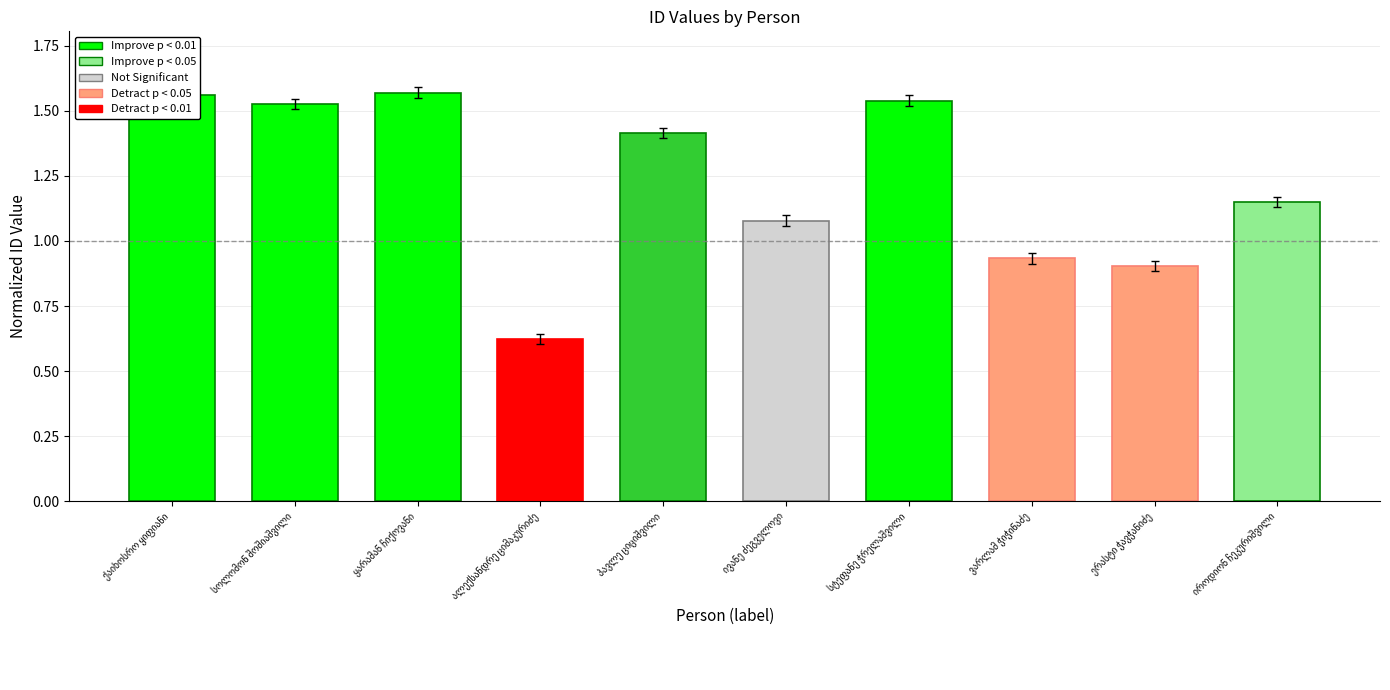

What is the sum of all values?

12.3